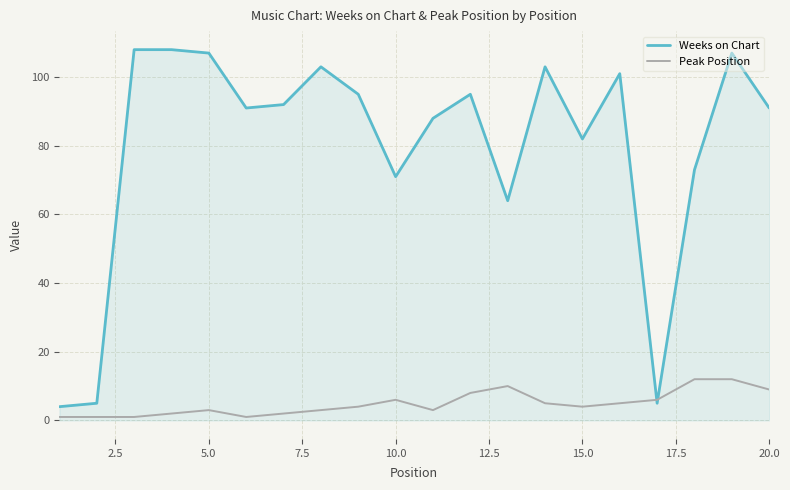

List the series in order of their overall mean, highest first.

Weeks on Chart, Peak Position